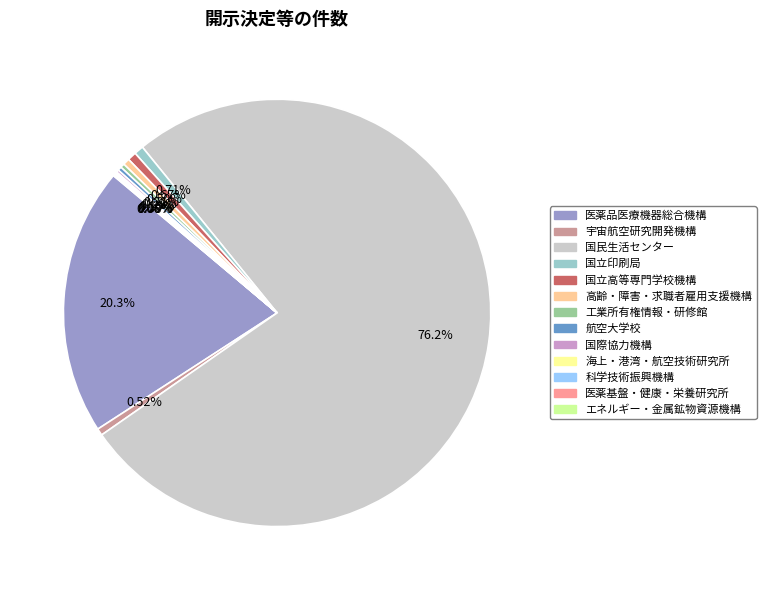

Does any single category account for the majority?

Yes